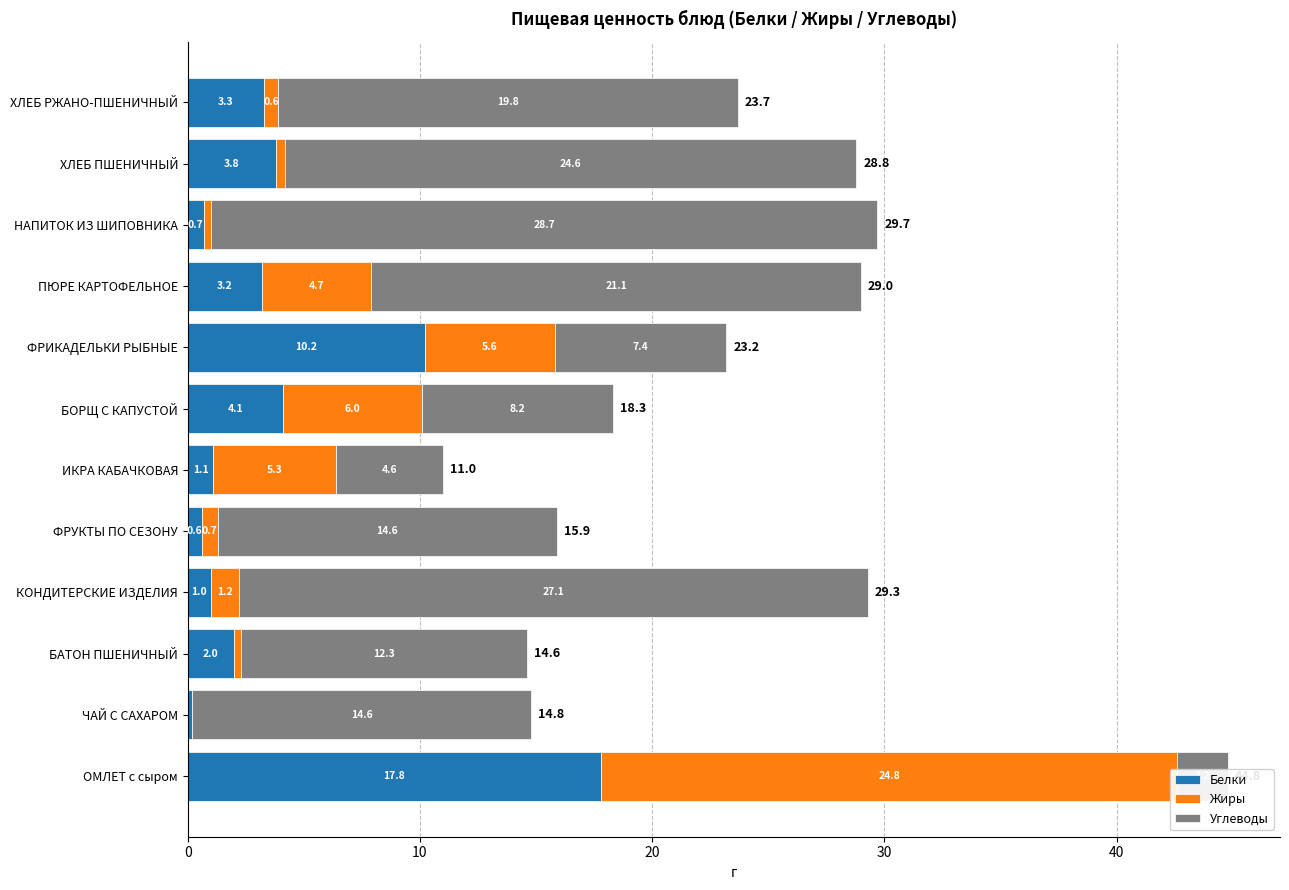

How many bars are there in each group?

3